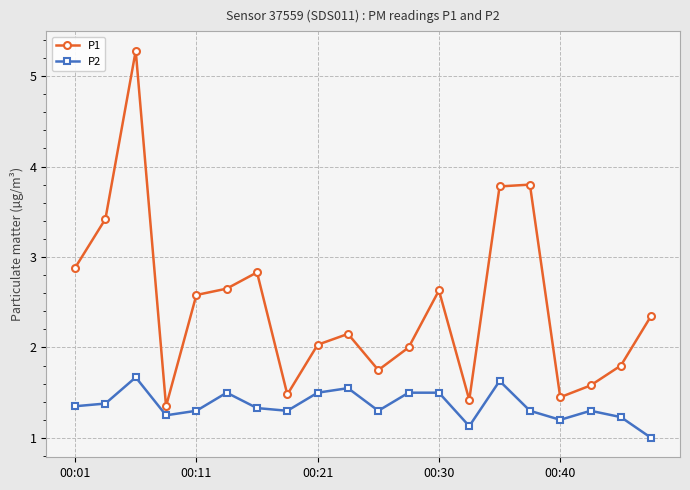

What is the maximum value for P1?

5.3